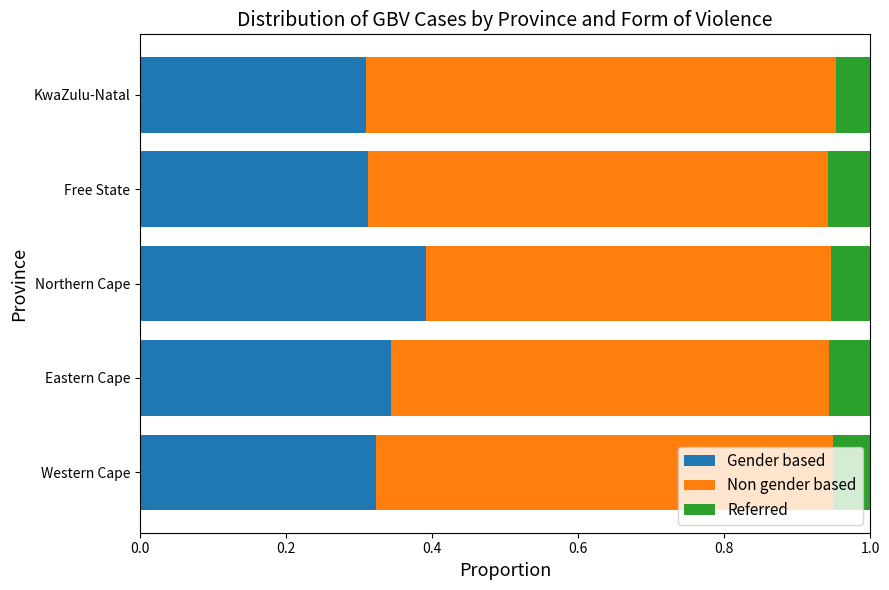

The value of Gender based at Eastern Cape is 0.3. True or false?

True